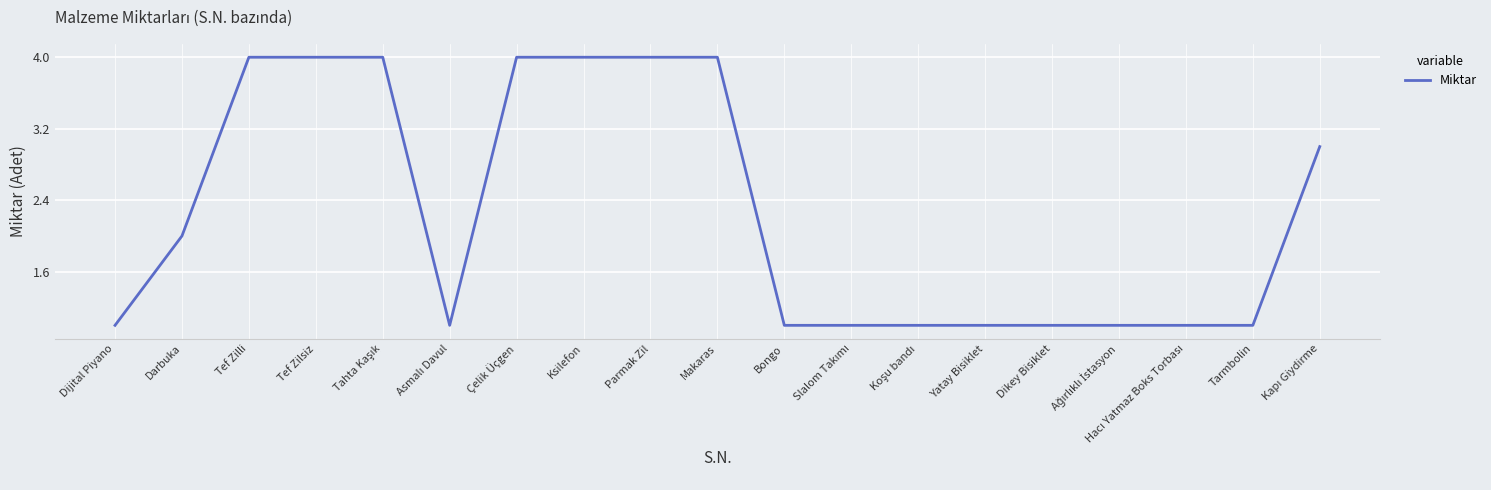

The value at Tef Zilli is 4. True or false?

True